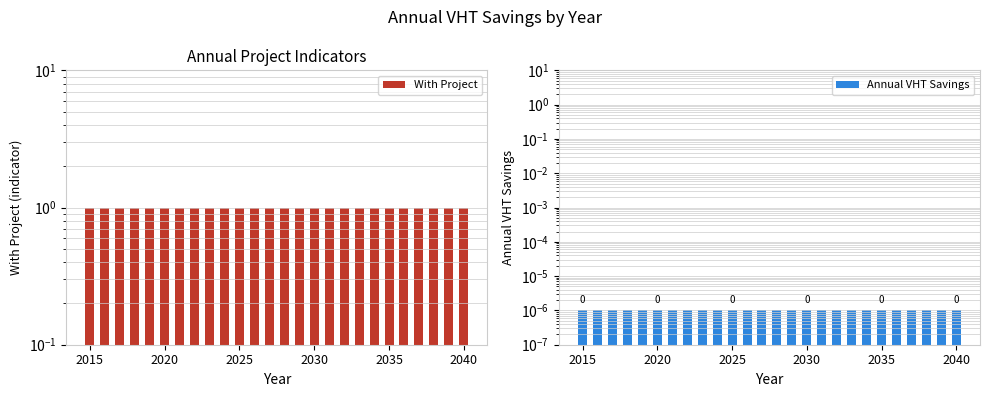

How many series are shown in this chart?

2